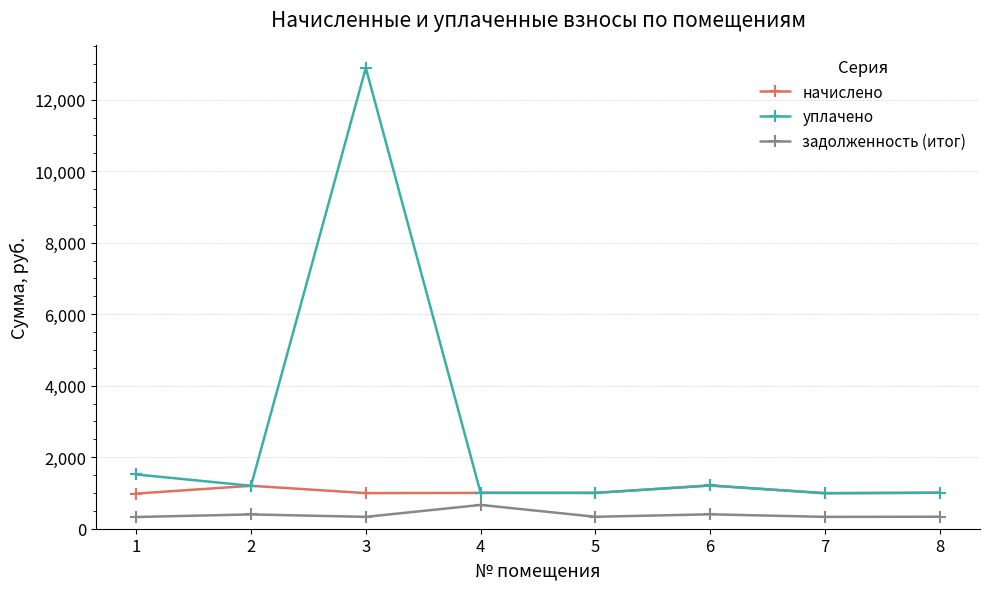

What is the maximum value for начислено?

1209.6